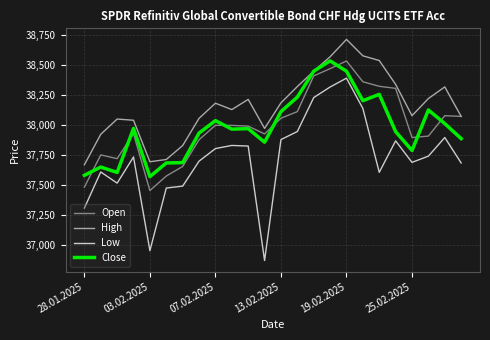

Which series has the widest spread of values?

Low